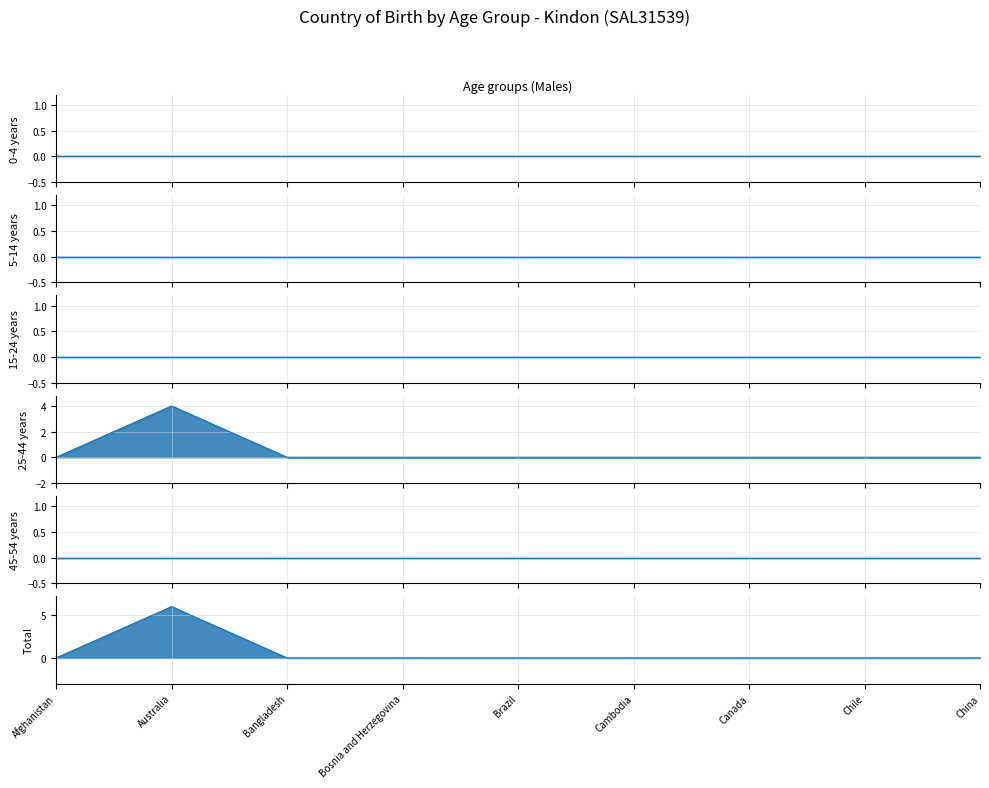

The value of Total at Bosnia and Herzegovina is -4. True or false?

False